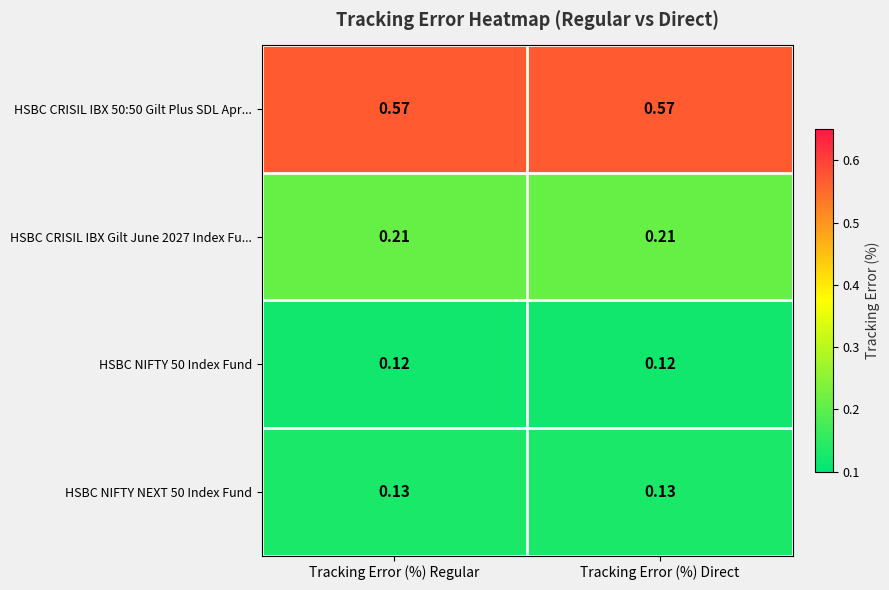

Is the value of HSBC CRISIL IBX 50:50 Gilt Plus SDL Apr... at Tracking Error (%) Direct greater than the value of HSBC NIFTY 50 Index Fund at Tracking Error (%) Regular?

Yes